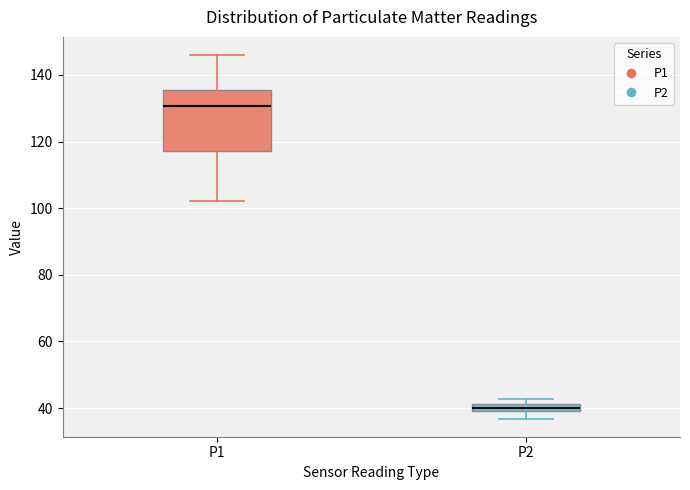

Which box's median line is the highest?

P1